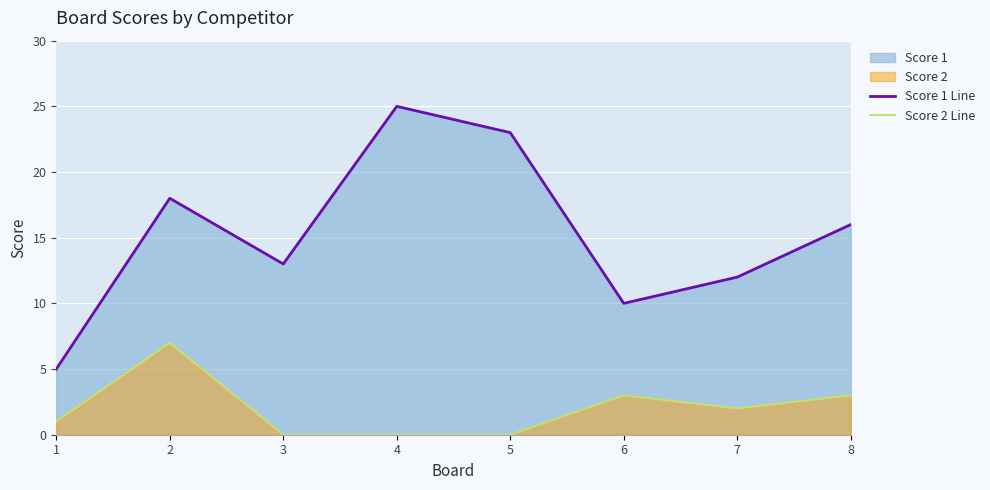

Where is the first local minimum for Score 2 Line?

7